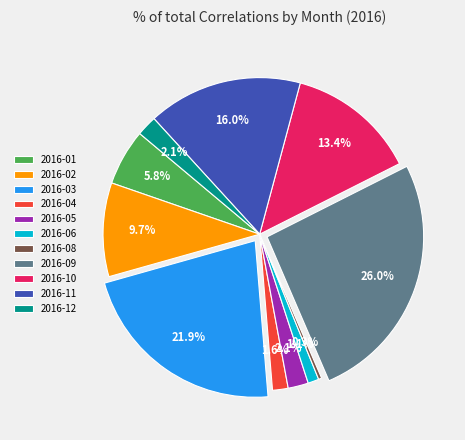

To the nearest percent, what is the average slice percentage?

9%